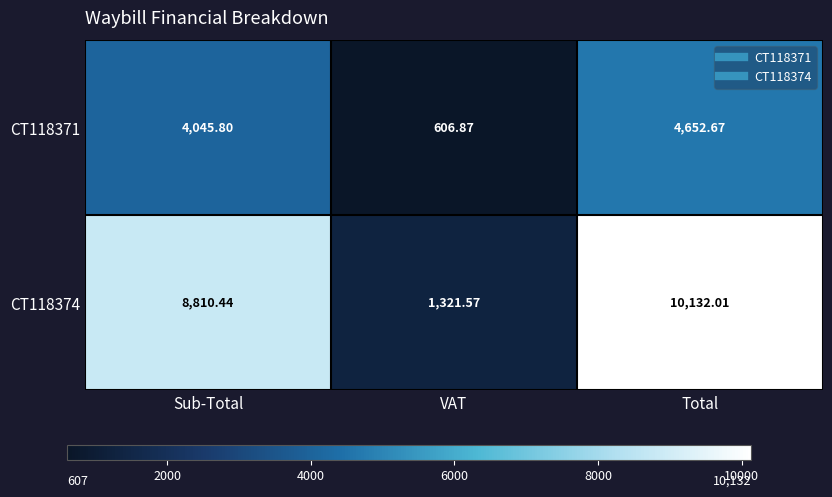

At which label is CT118374 closest to 5726?

Sub-Total